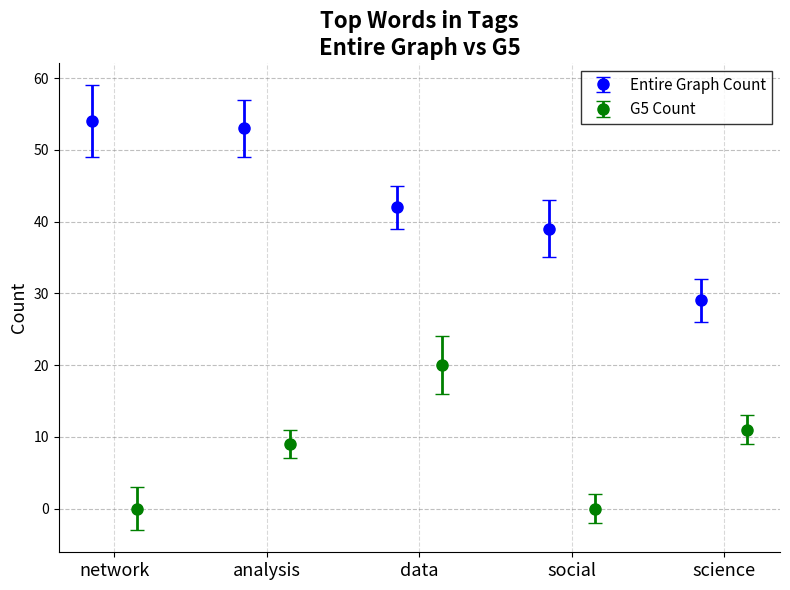

What is the value of the Entire Graph Count point at the 2nd from the left?

53